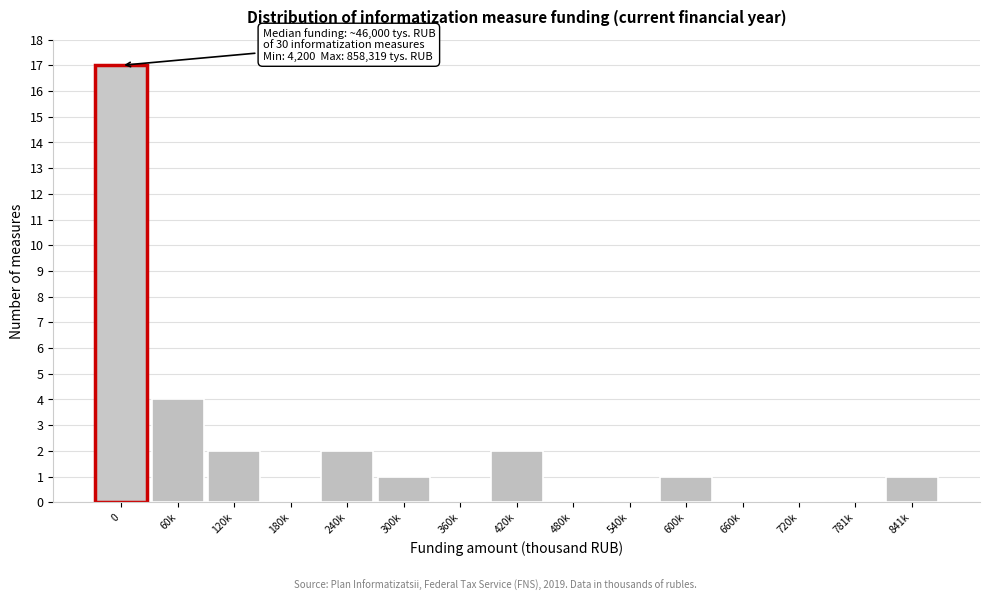

Reading left to right, list all the values displayed in this chart.

0=17	60k=4	120k=2	180k=0	240k=2	300k=1	360k=0	420k=2	480k=0	540k=0	600k=1	660k=0	720k=0	781k=0	841k=1